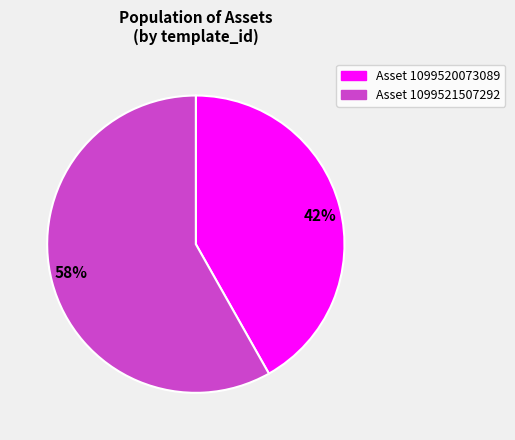

Does 58% represent more than half of the total?

Yes